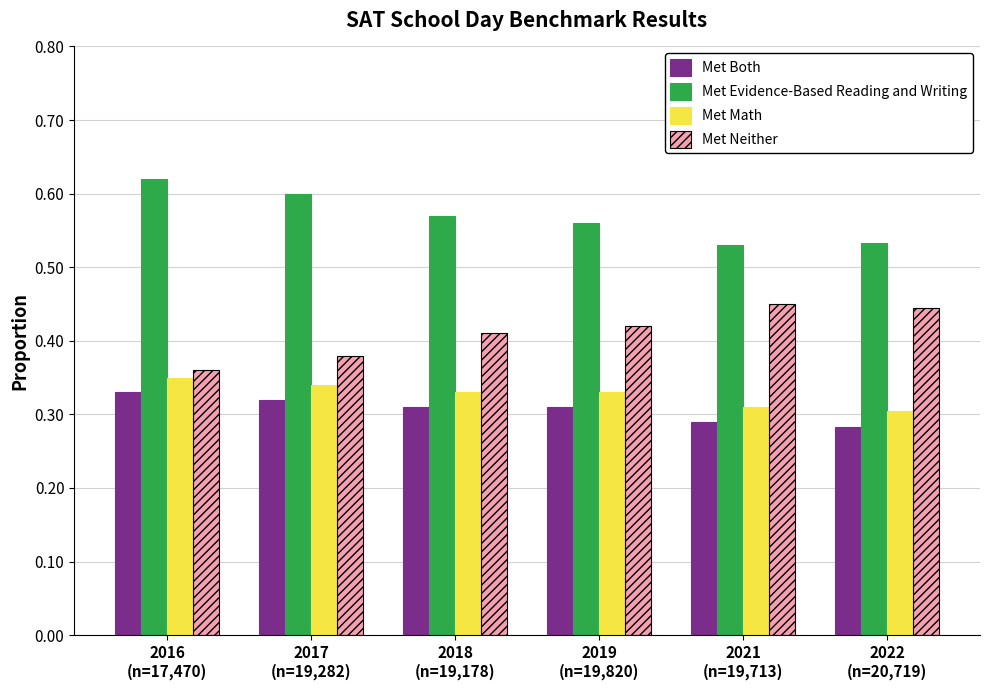

List the series in order of their peak value, lowest first.

Met Both, Met Math, Met Neither, Met Evidence-Based Reading and Writing